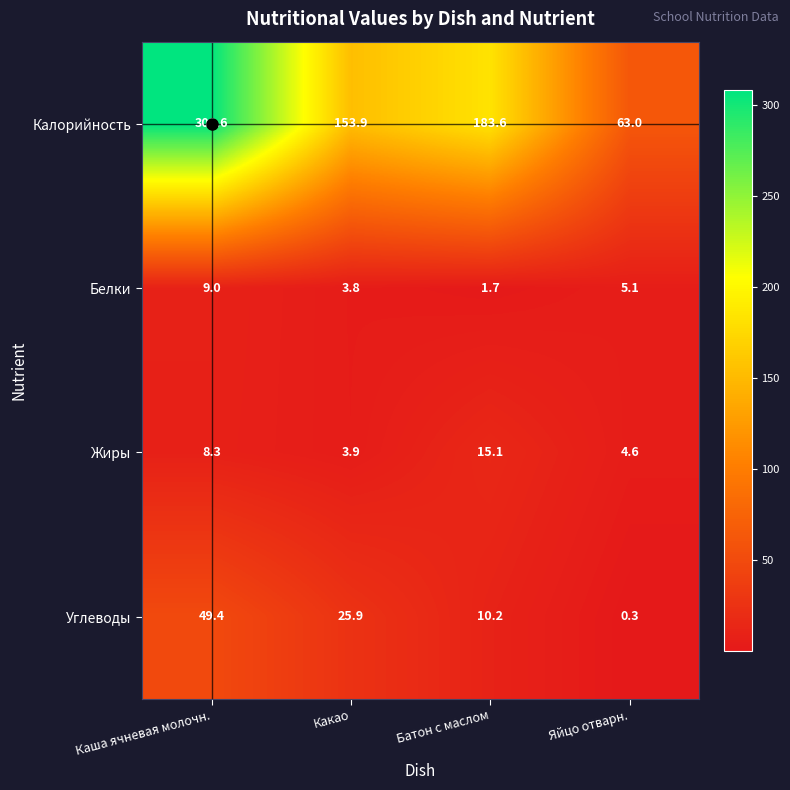

At Какао, list the series in order from largest to smallest.

Калорийность, Углеводы, Жиры, Белки